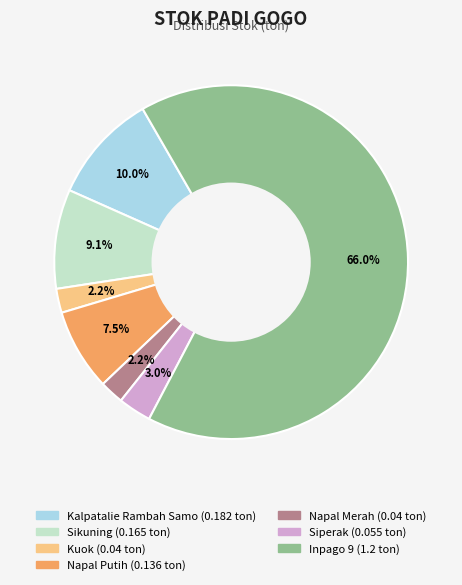

True or false: Napal Merah accounts for 2% of the total.

True